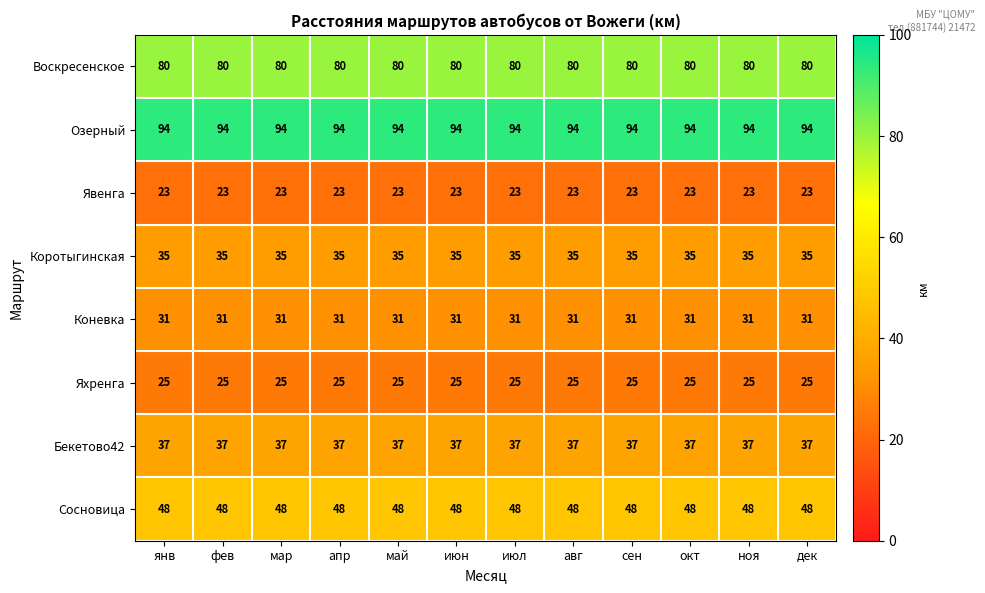

What is the highest value of the Бекетово42 series?

37